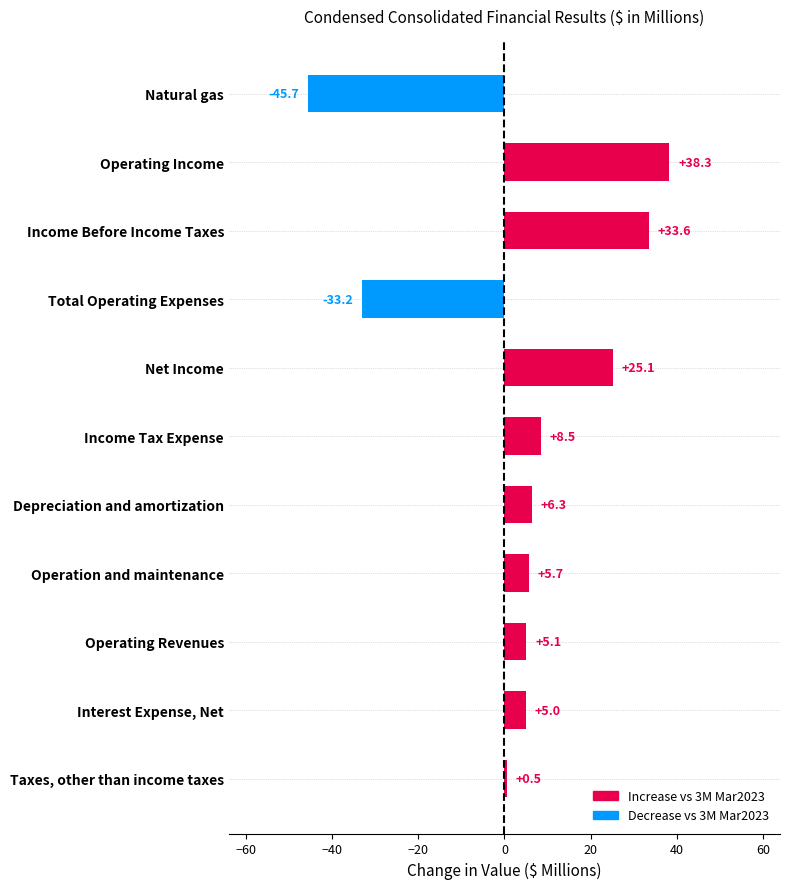

At which label is the value closest to -3?

Taxes, other than income taxes